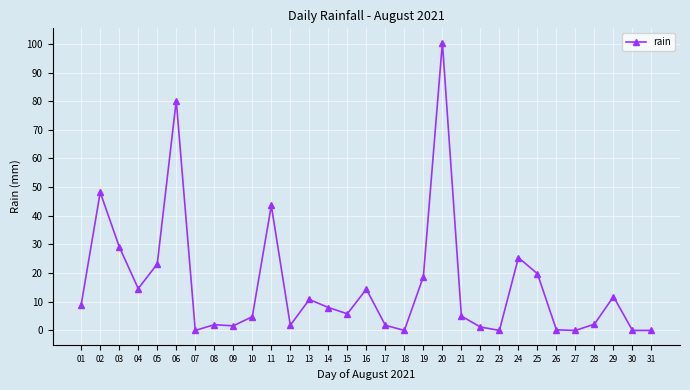

What is the difference between the maximum and minimum values?

100.4